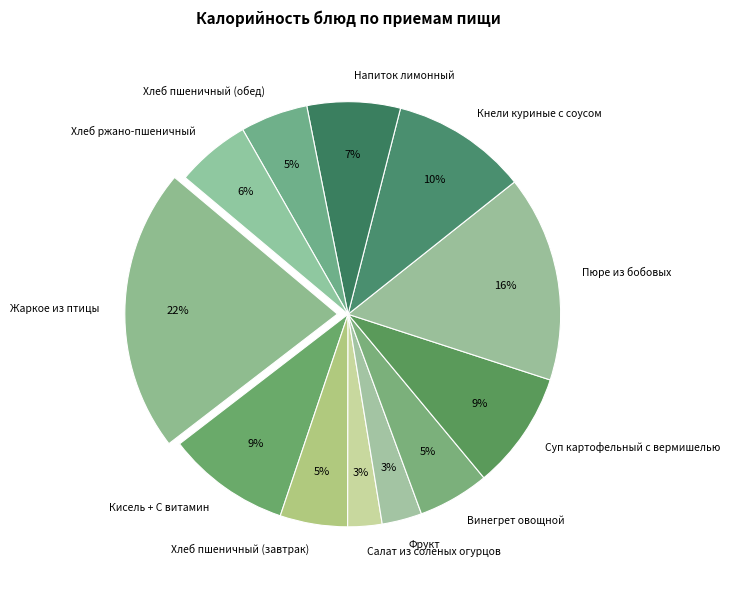

Is it true that Суп картофельный с вермишелью is 9% of the pie?

True